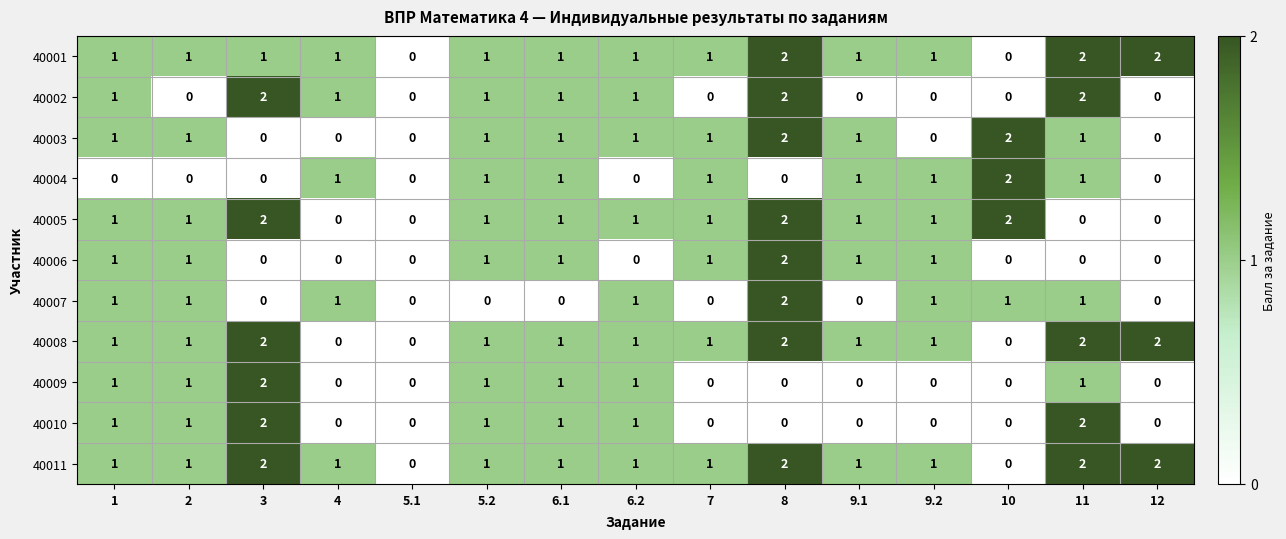

The value of 40009 at 1 is 1. True or false?

True